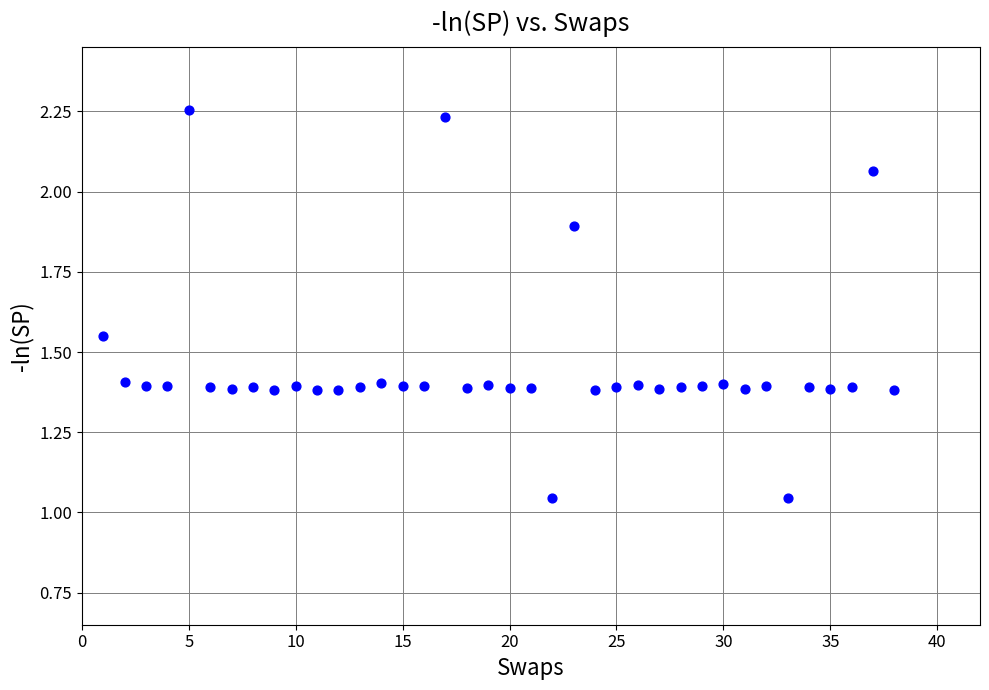

What is the range of X values (max minus min)?

37.0